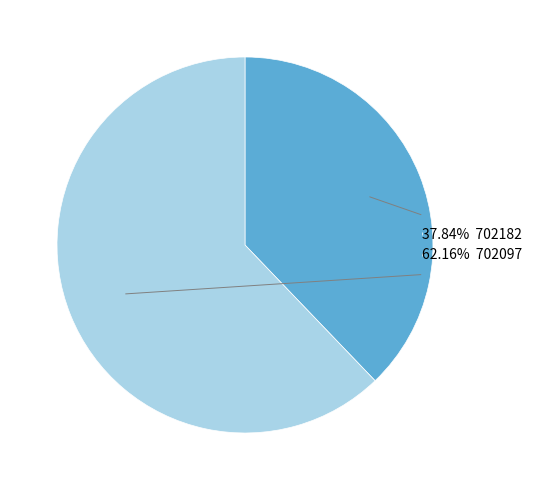

Does 37.84% 702182 represent more than half of the total?

No